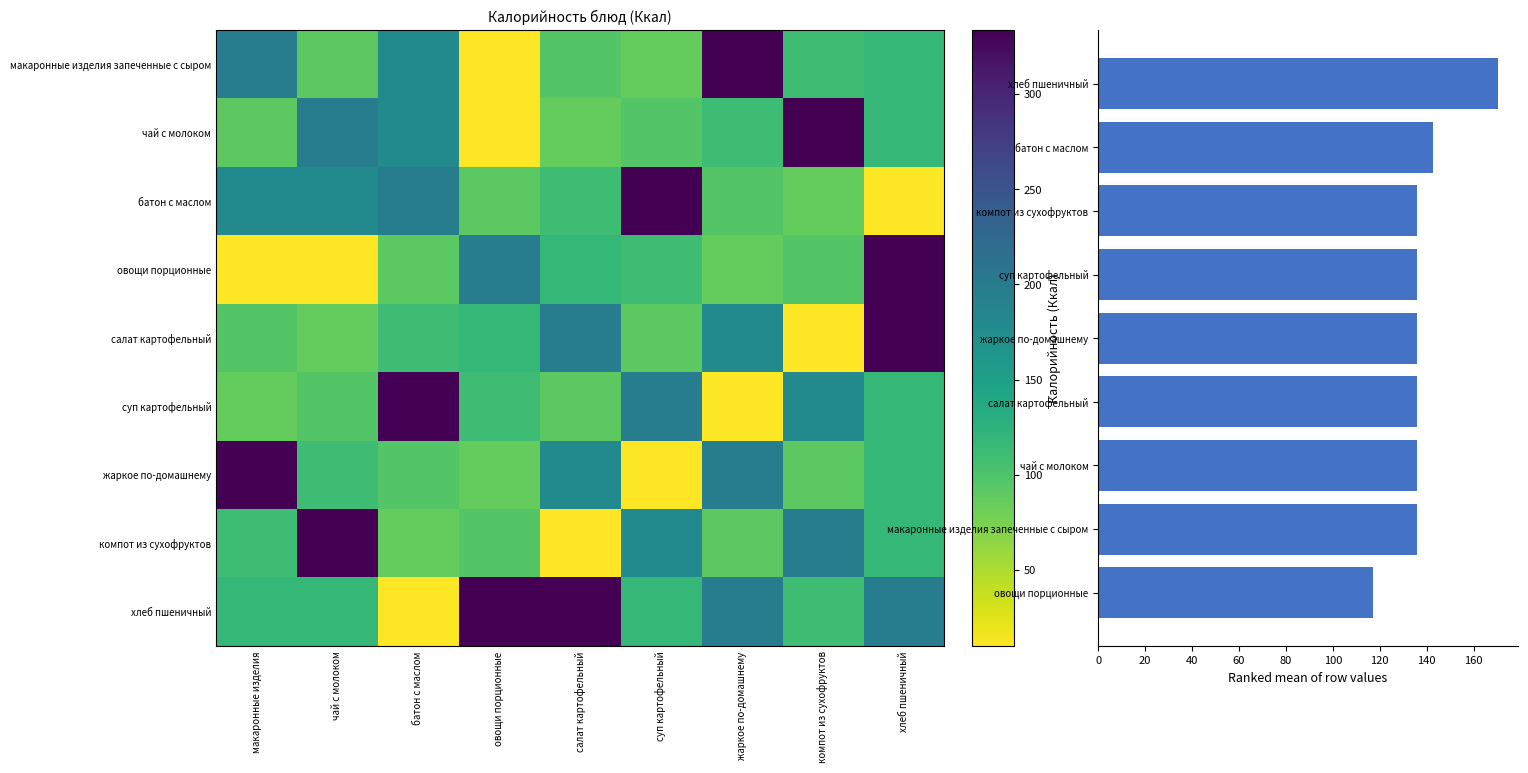

Is it true that салат картофельный equals 4.7 at компот из сухофруктов?

False